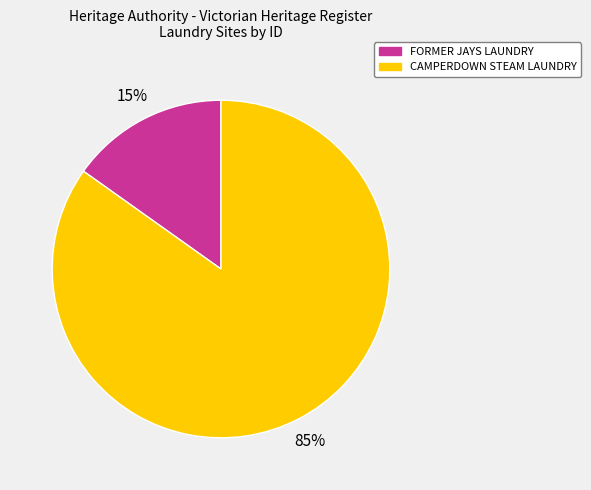

What is the majority slice?

CAMPERDOWN STEAM LAUNDRY